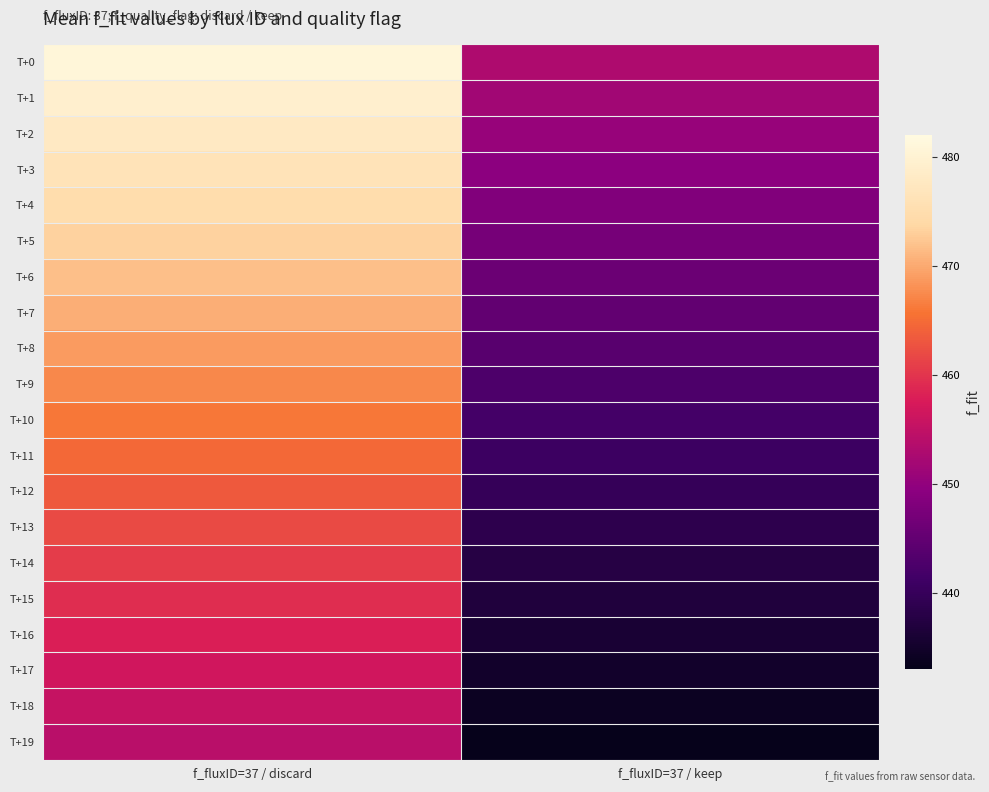

How many series are shown in this chart?

20